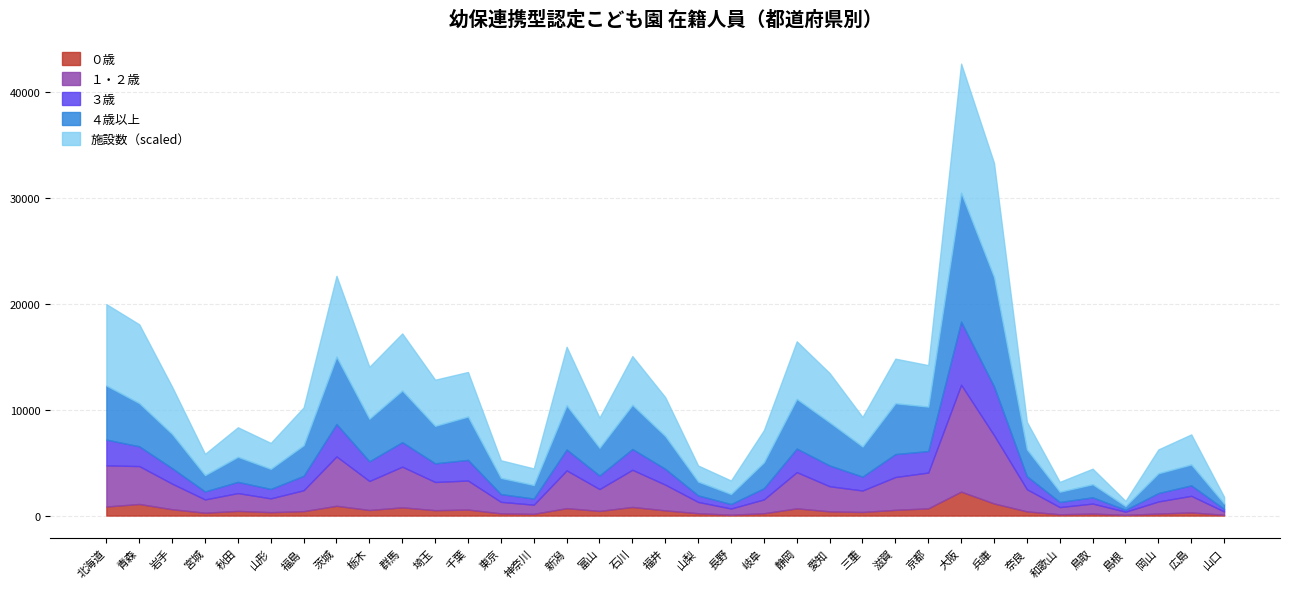

The value of 施設数 at 愛知 is 95. True or false?

True